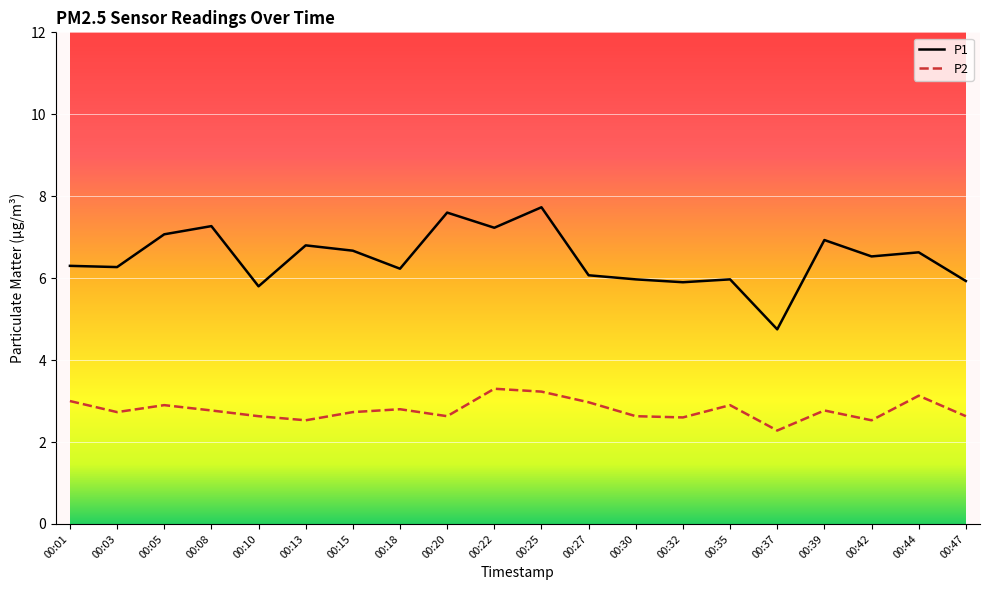

True or false: P1 has more than 0 points higher than both neighbors.

True